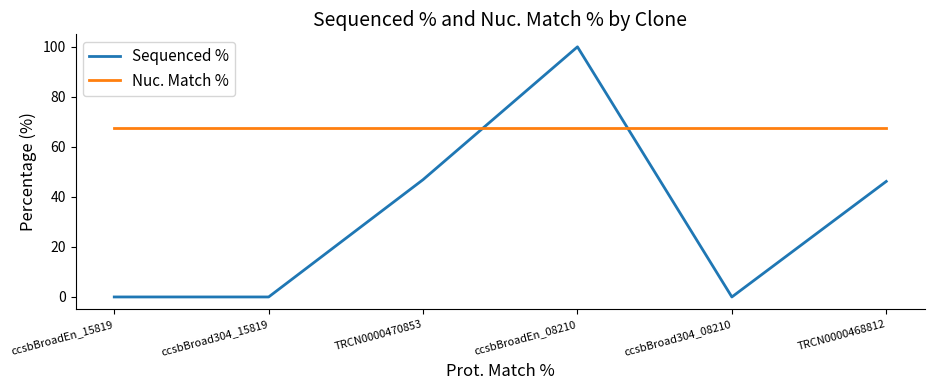

At how many categories does at least one series exceed 25?

6